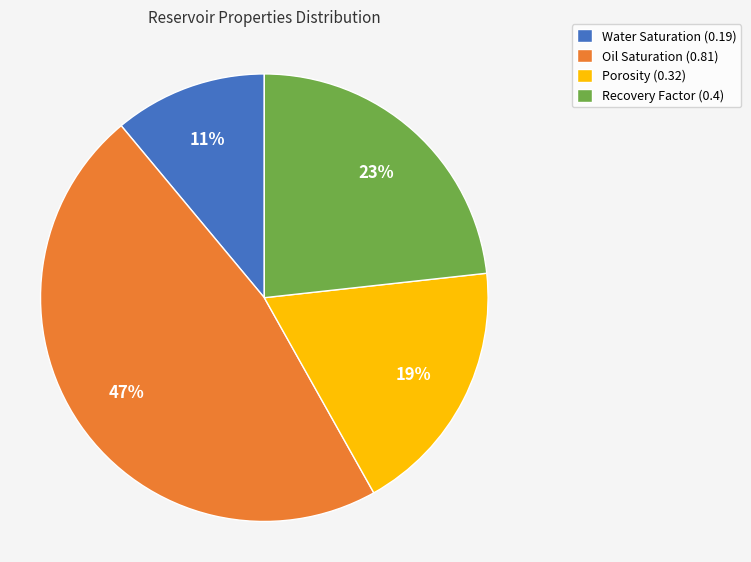

Combined, do Water Saturation (0.19) and Oil Saturation (0.81) account for over 50%?

Yes